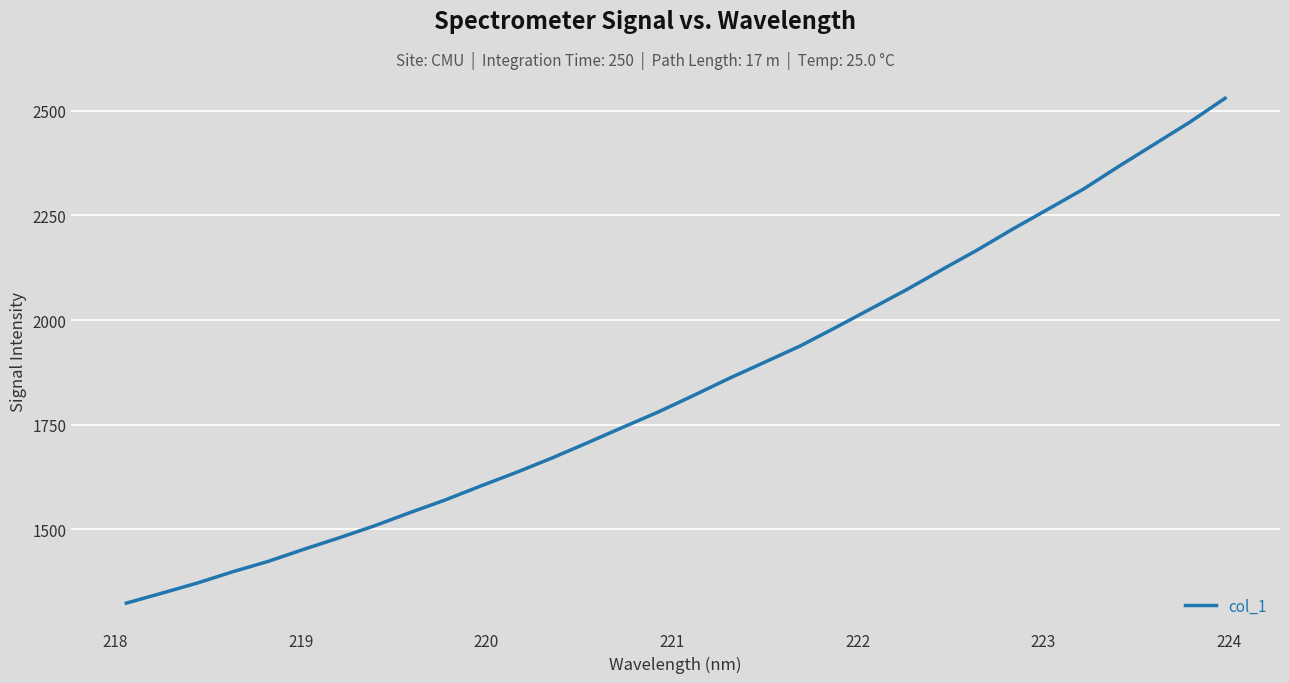

What is the greatest value displayed?

2529.9